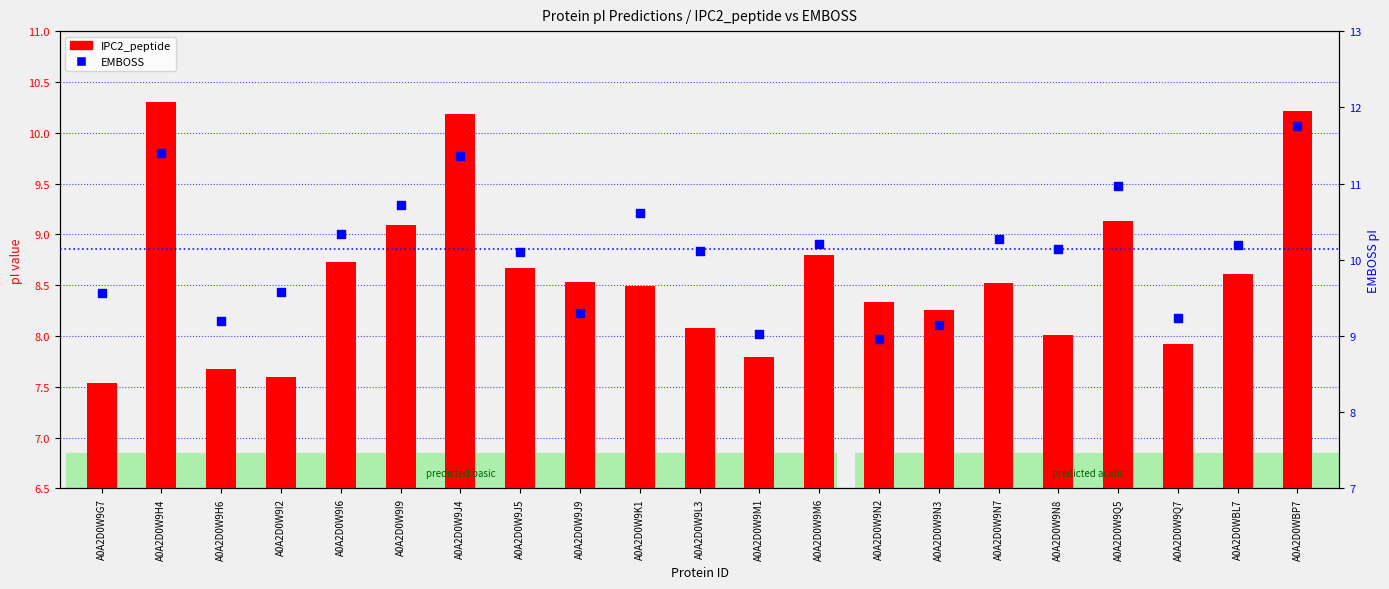

Which series reaches the minimum Y coordinate?

IPC2_peptide